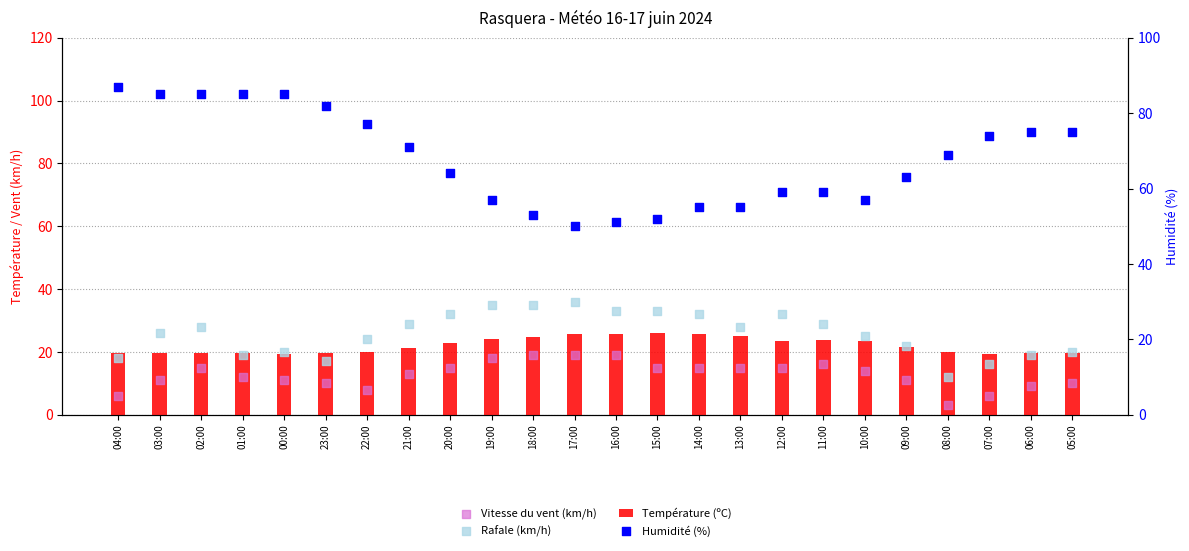

Which series contains the highest Y value?

Humidité (%)